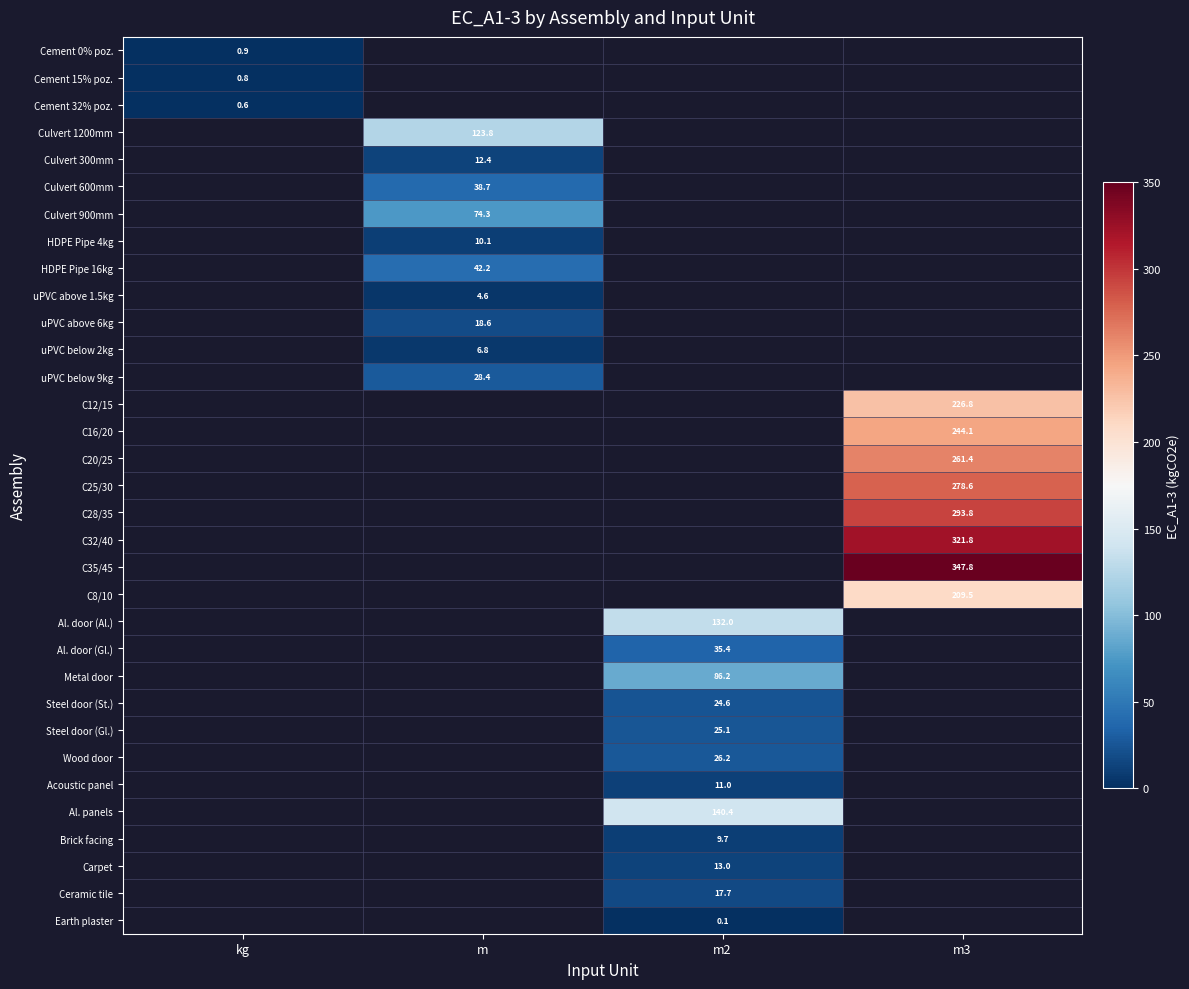

How many positive values does the Al. door (Gl.) series have?

1